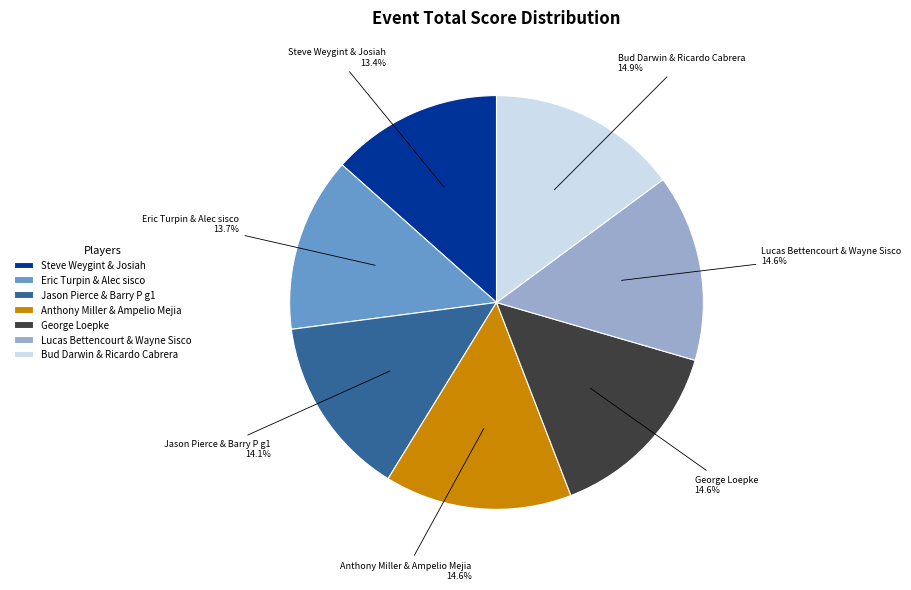

Approximately how many times larger is the value at Anthony Miller & Ampelio Mejia compared to Lucas Bettencourt & Wayne Sisco?

1.0